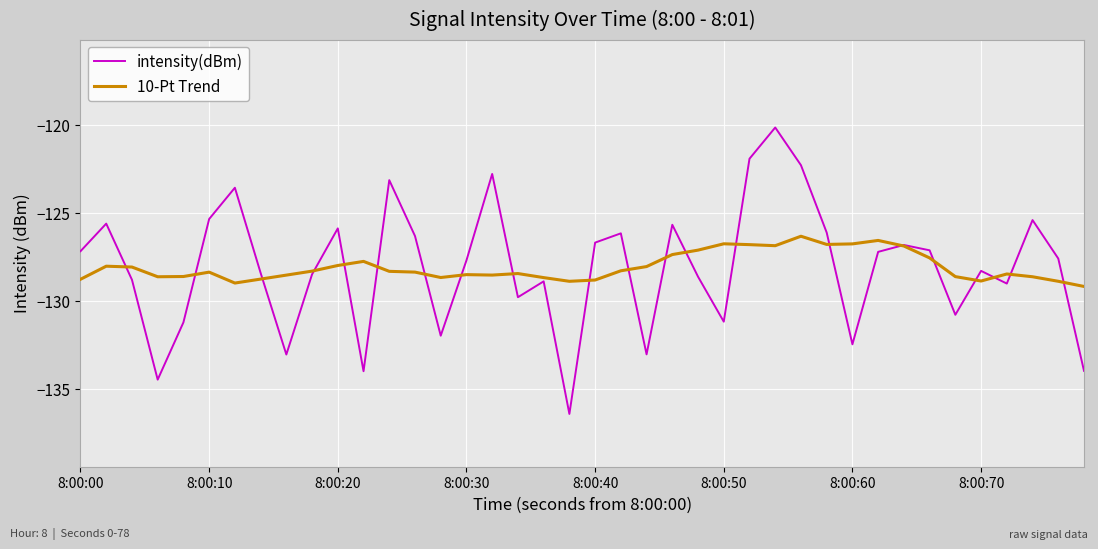

Which series has the largest range (max minus min)?

intensity(dBm)